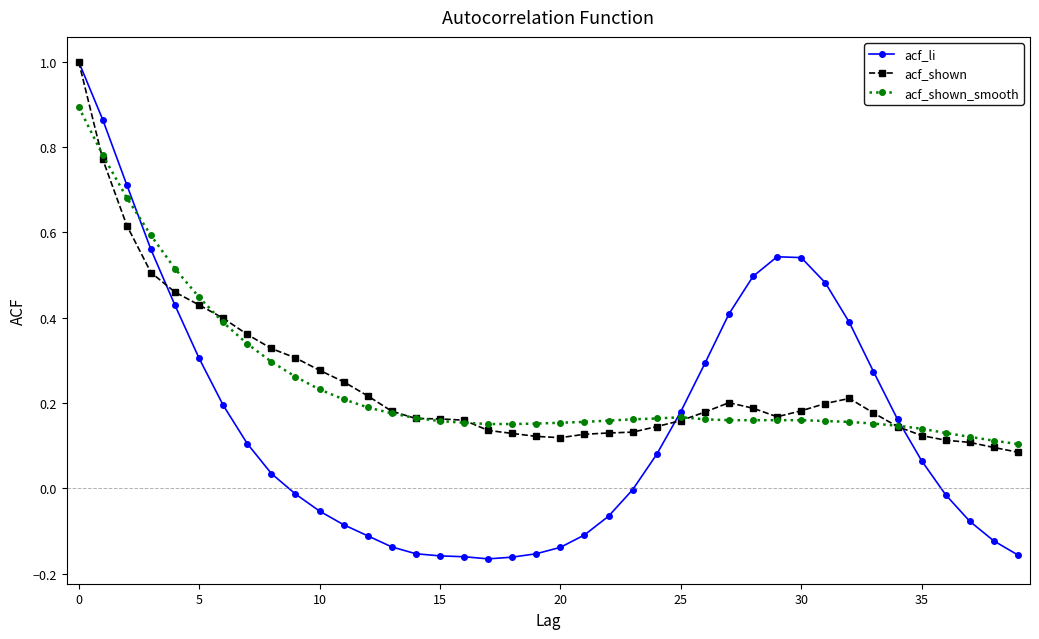

What is the difference between the maximum and minimum values in the acf_li series?

1.2